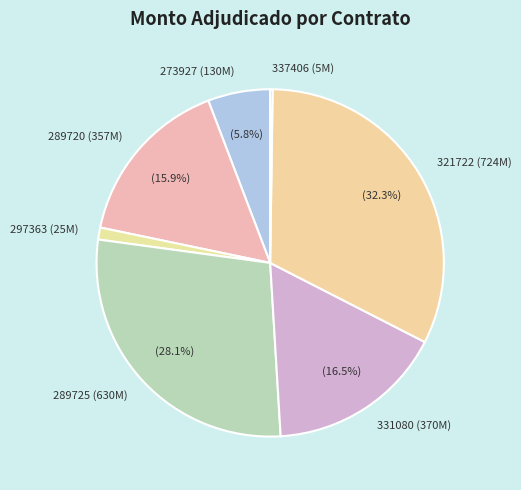

Which category has the biggest portion of the pie?

321722 (724M)